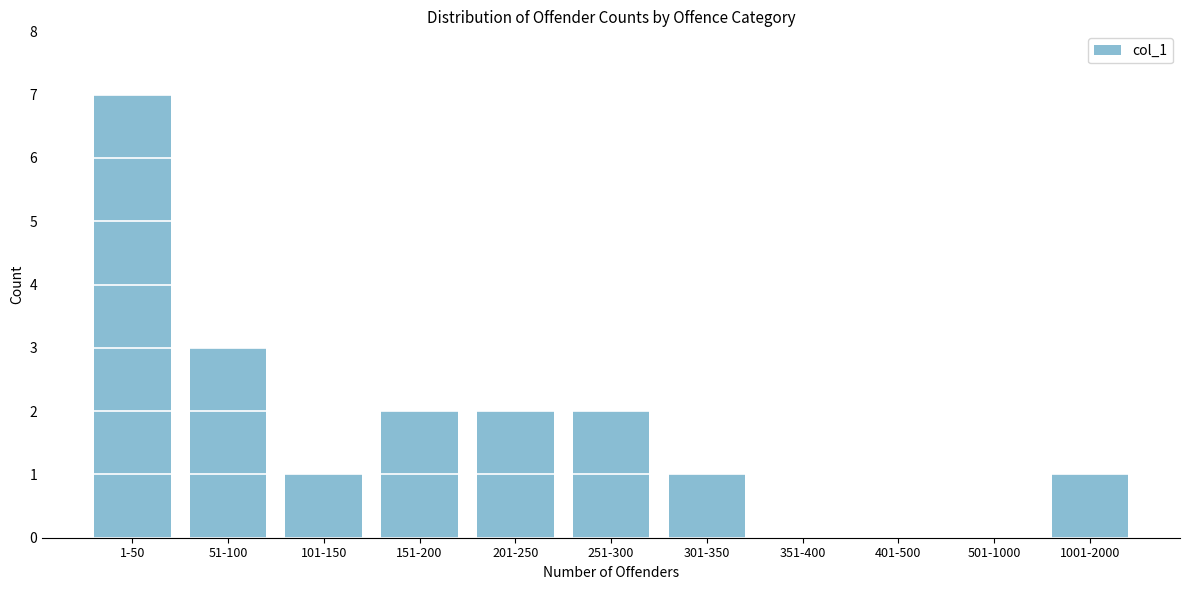

Reading left to right, transcribe all the data shown in this chart.

1-50=7	51-100=3	101-150=1	151-200=2	201-250=2	251-300=2	301-350=1	351-400=0	401-500=0	501-1000=0	1001-2000=1